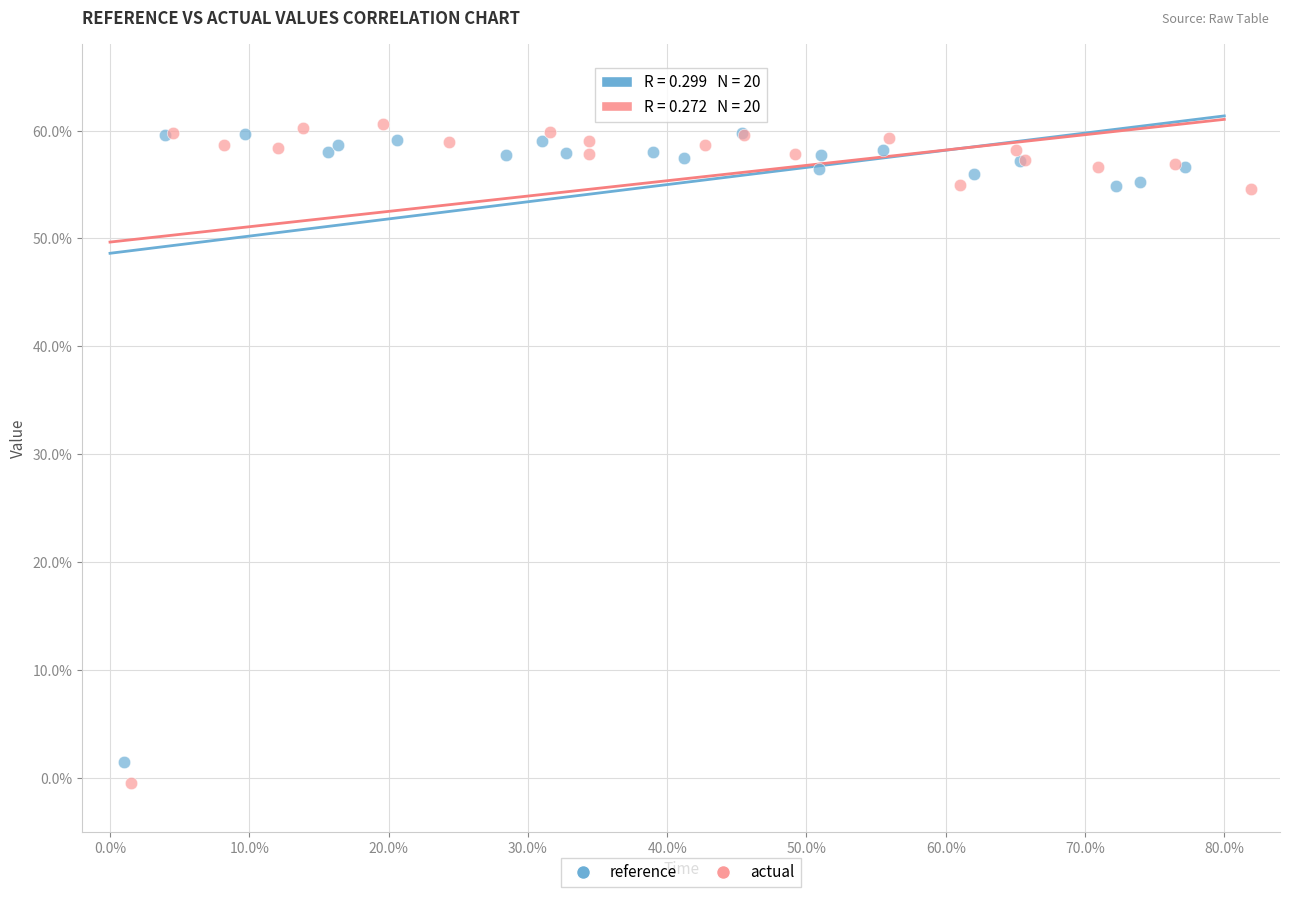

Which series has the widest spread of Y values?

actual